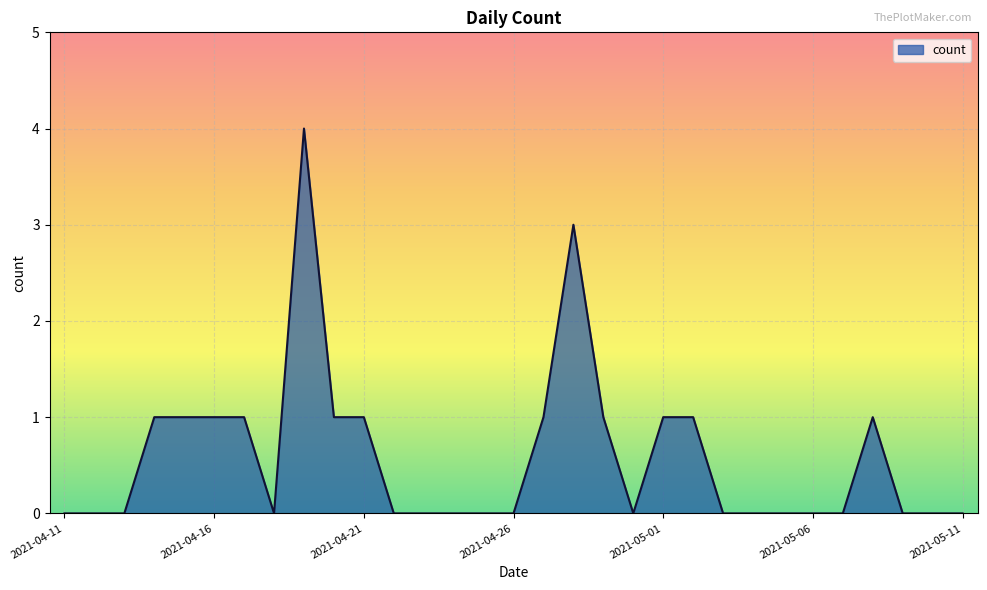

What is the sum of all values?

18